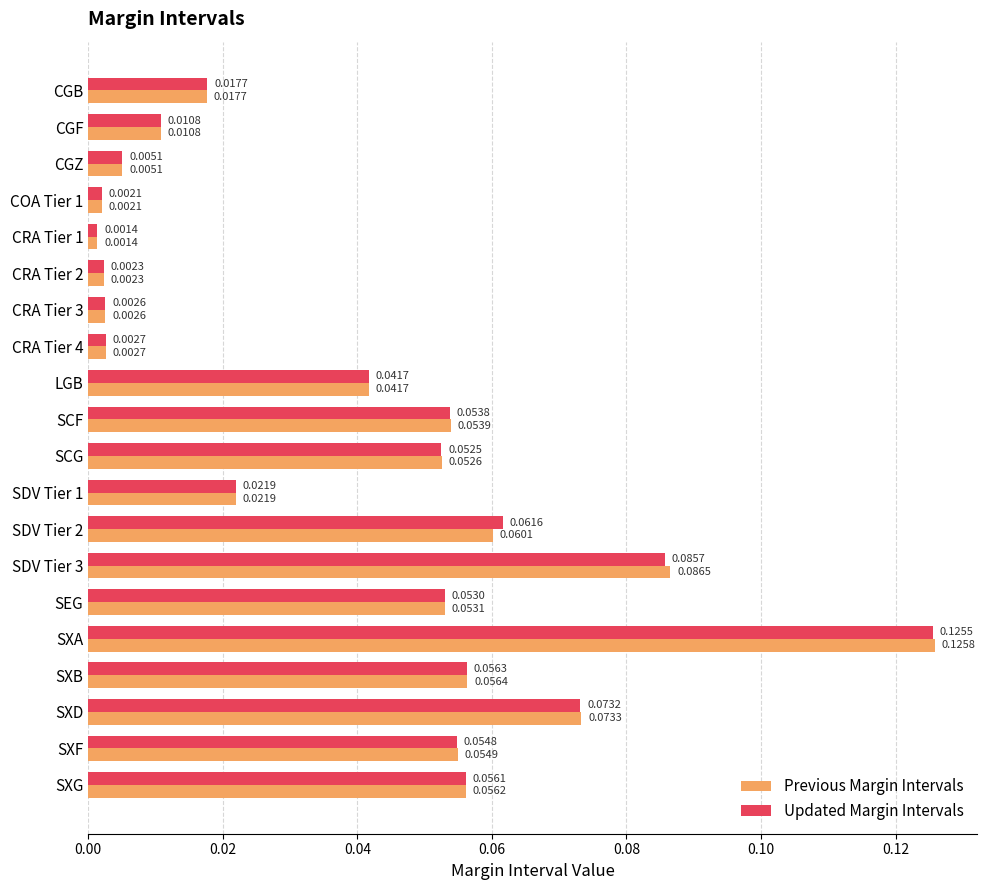

Rank the categories by Previous Margin Intervals value from lowest to highest.

CRA Tier 1, COA Tier 1, CRA Tier 2, CRA Tier 3, CRA Tier 4, CGZ, CGF, CGB, SDV Tier 1, LGB, SCG, SEG, SCF, SXF, SXG, SXB, SDV Tier 2, SXD, SDV Tier 3, SXA